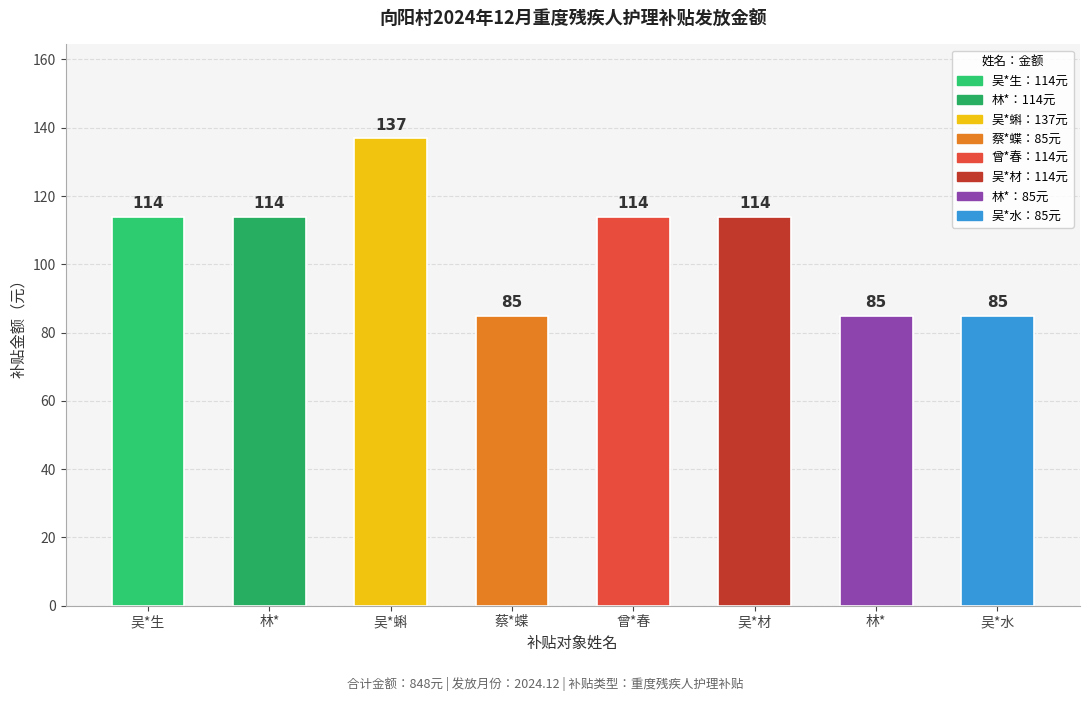

What is the minimum value shown in the chart?

85